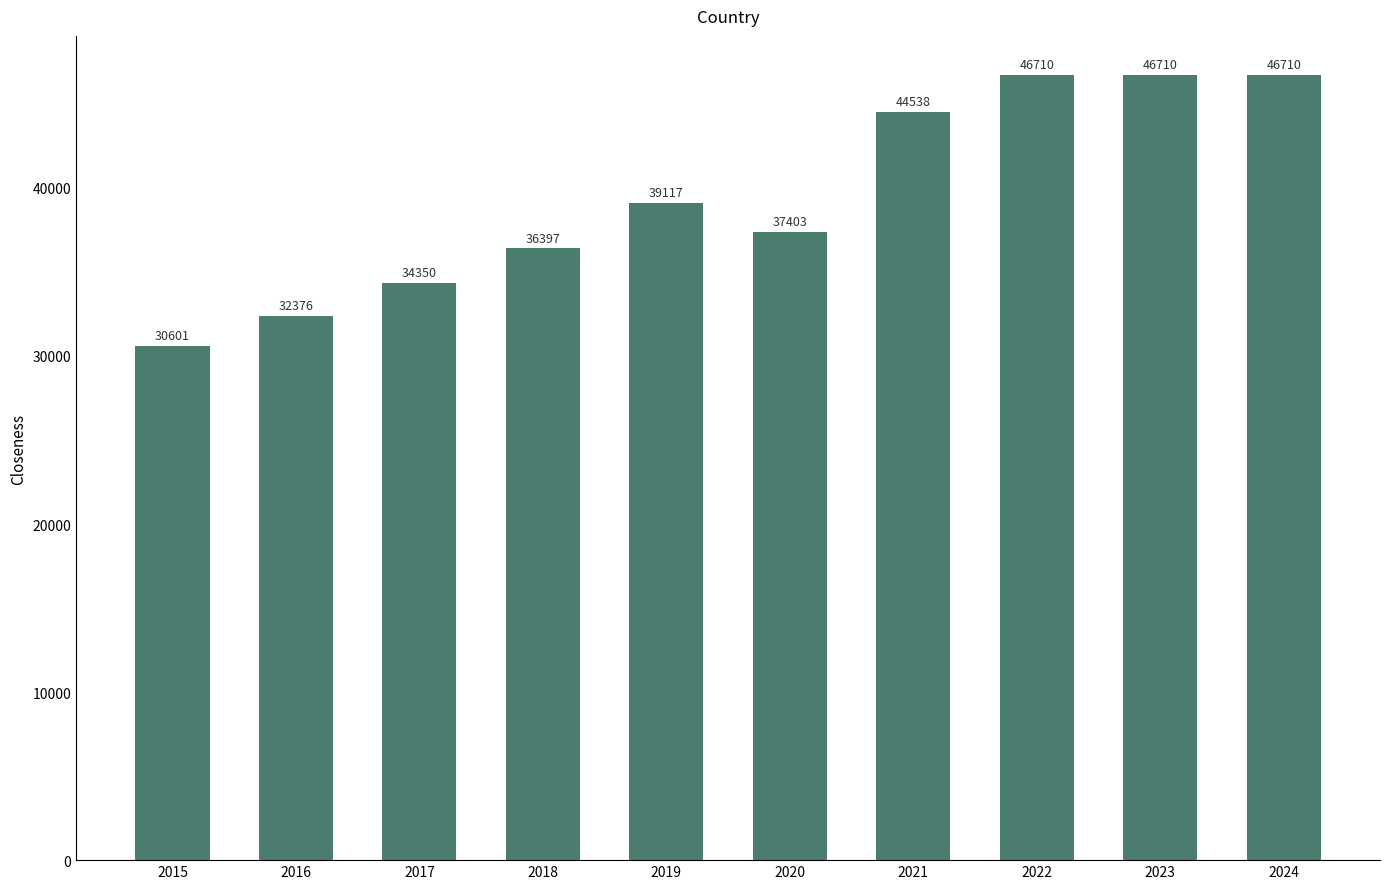

What is the value of the 3rd bar from the left?

34350